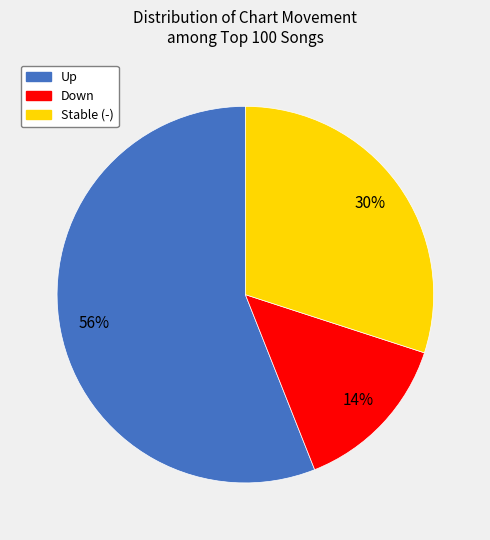

To the nearest percent, what is the average slice percentage?

33%